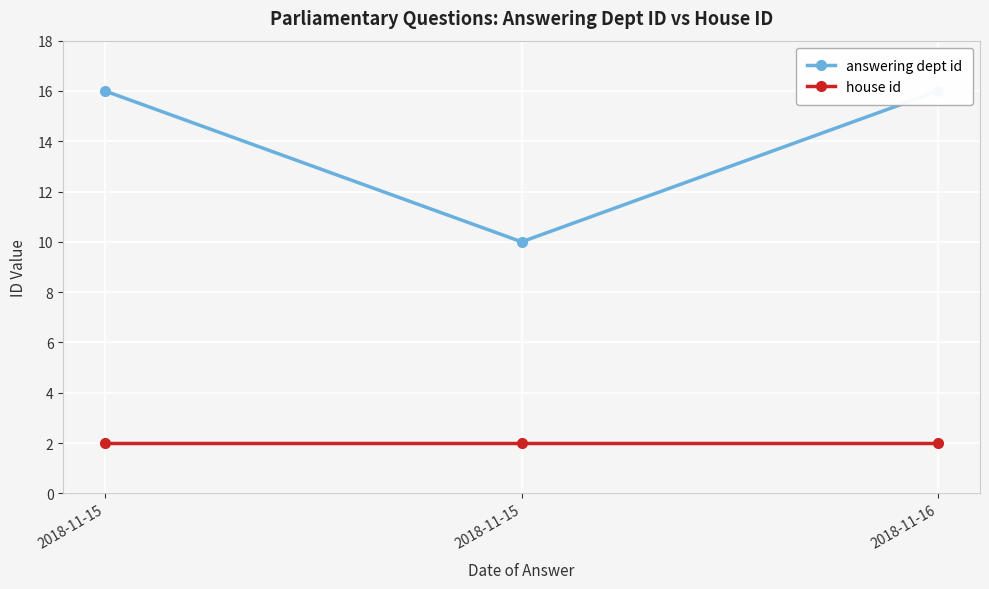

What is the difference between the answering dept id values at 2018-11-16 and 2018-11-15?

6